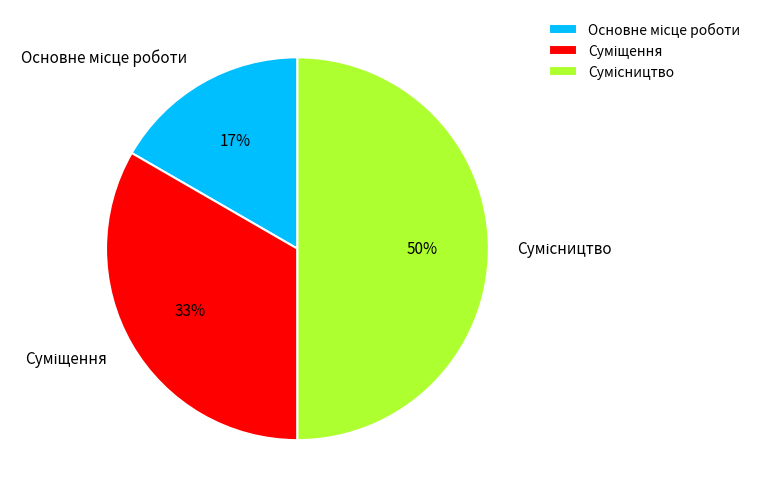

To the nearest percent, what is the difference between the largest and smallest slice percentages?

33%